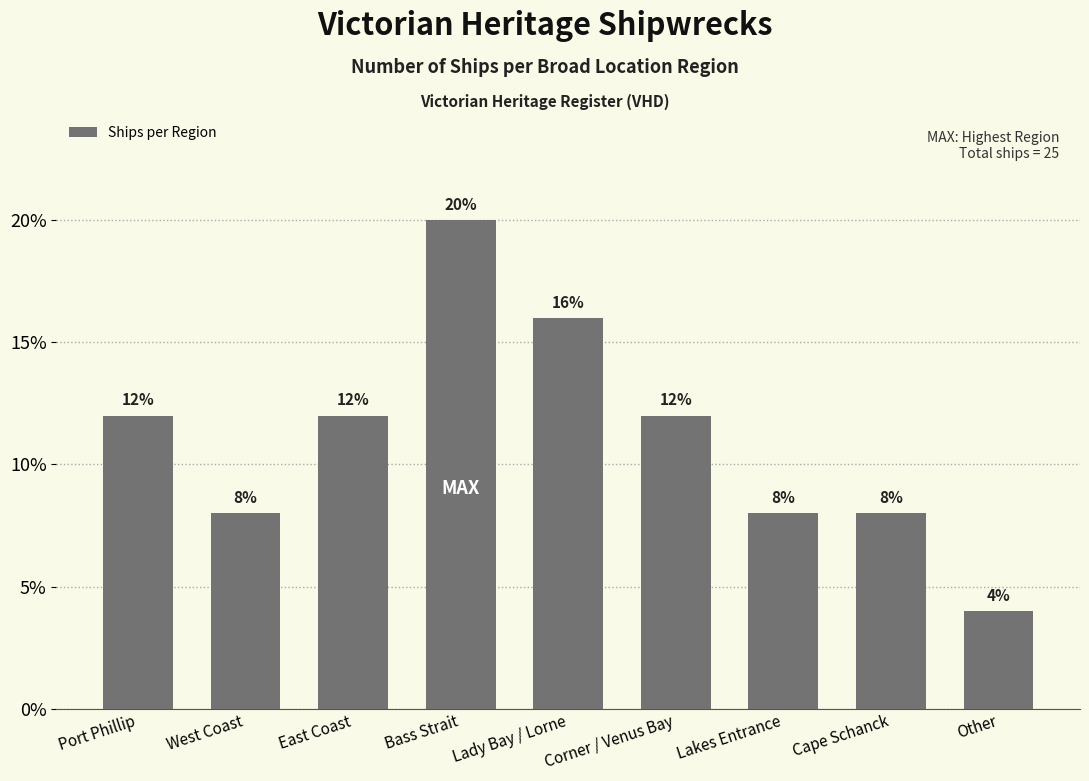

What is the label of the 1st bar from the right?

Other